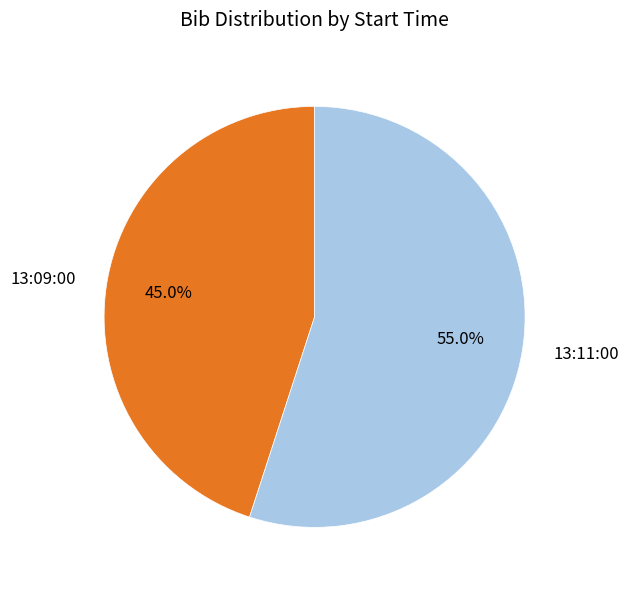

What percentage is the 13:09:00 slice, to the nearest percent?

45%